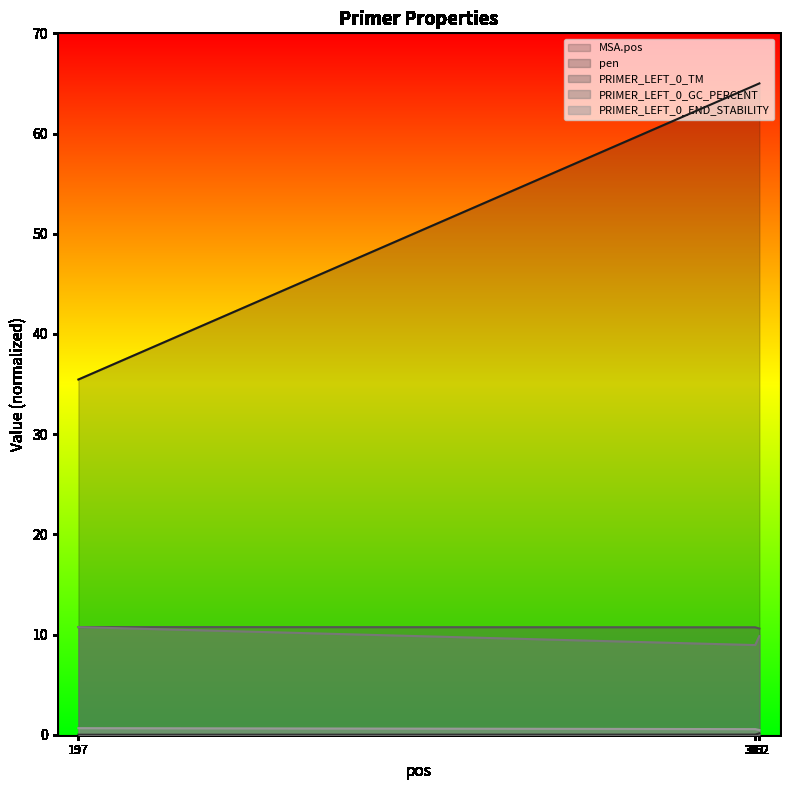

The value of PRIMER_LEFT_0_GC_PERCENT at 361 is 8.9. True or false?

True